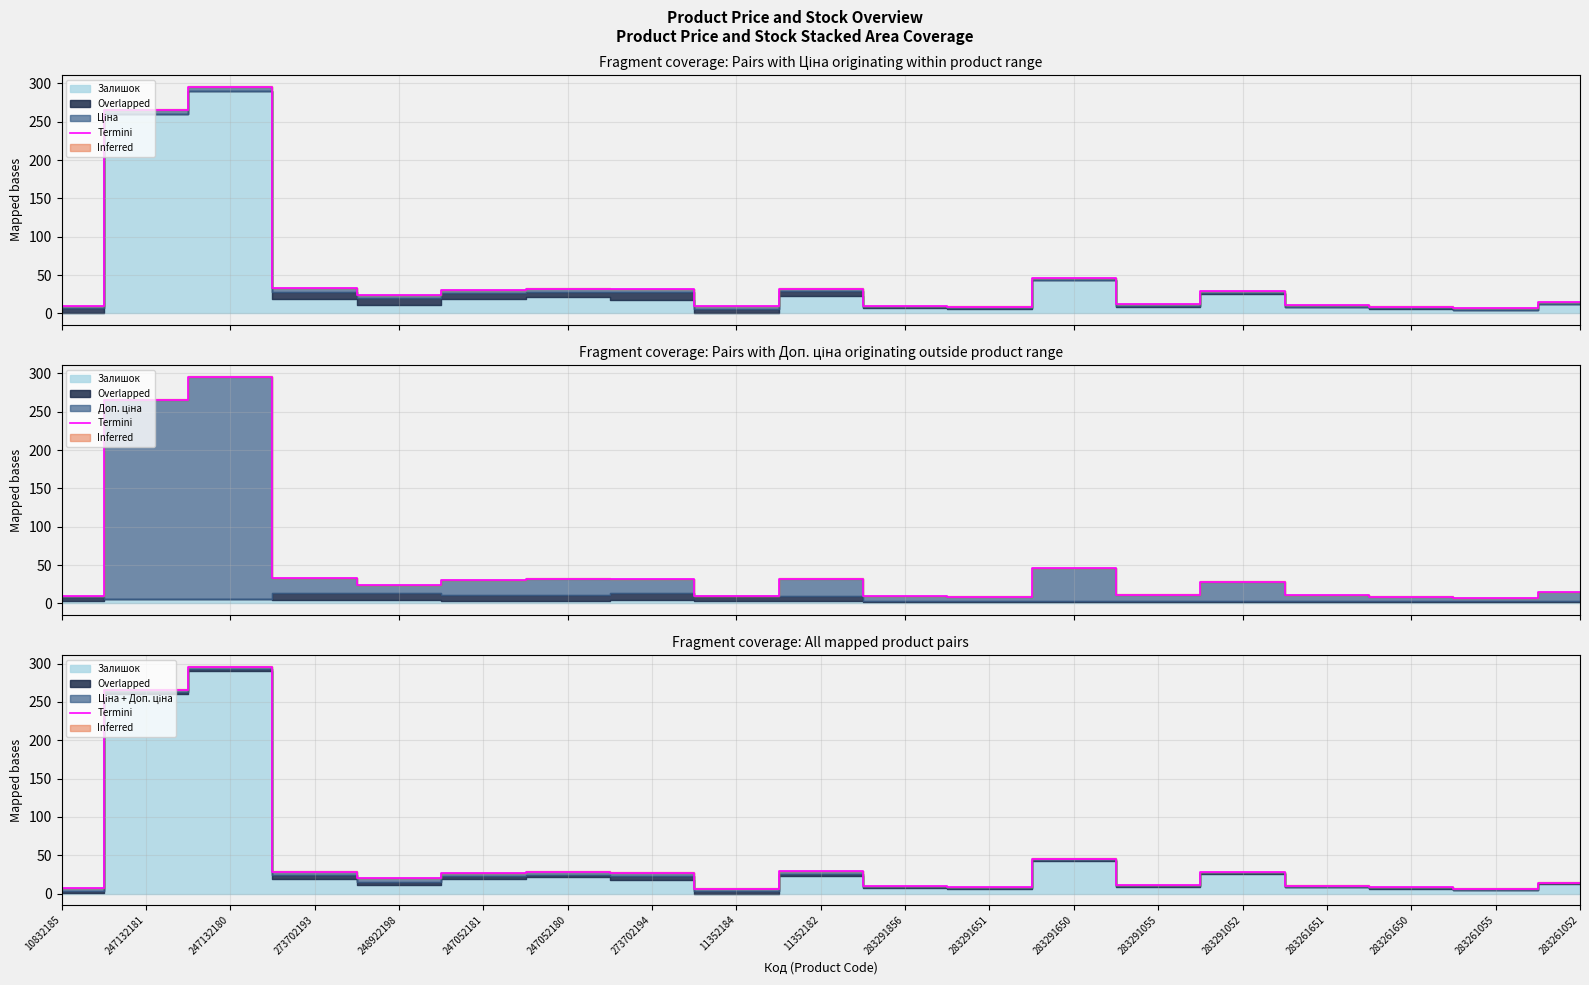

Read the value at 283291052.

28.2